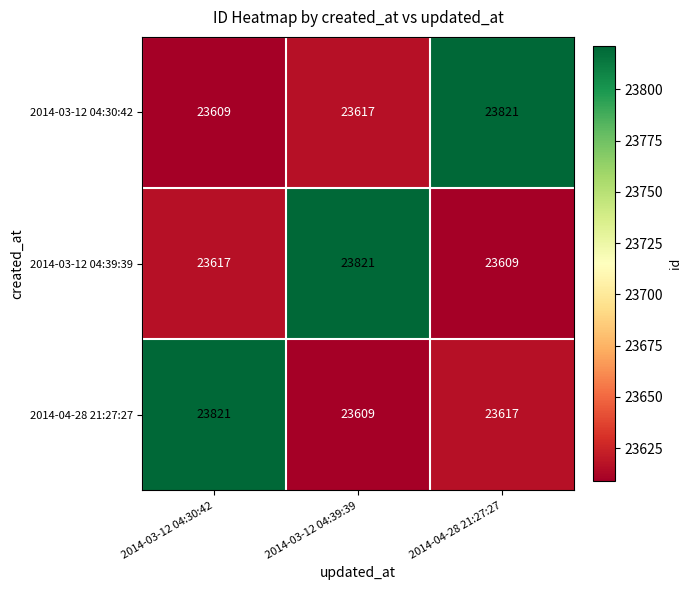

What is the total value across all series at 2014-04-28 21:27:27?

71047